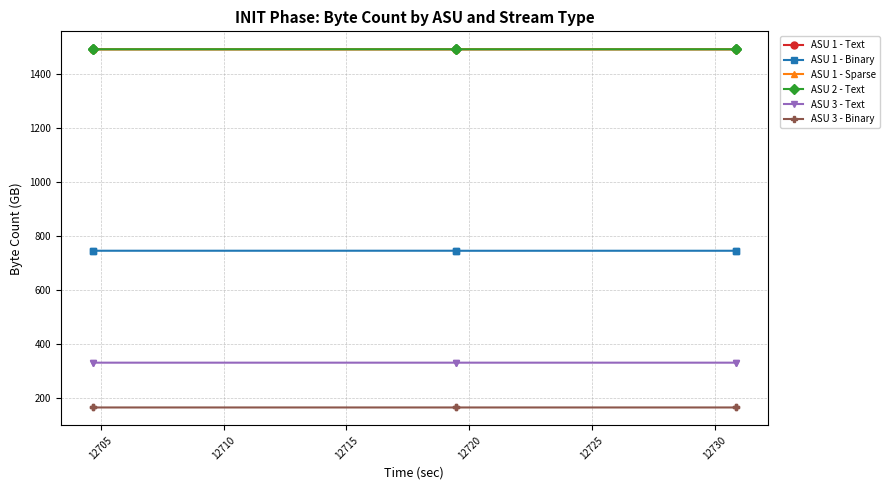

What is the average value of the ASU 3 - Binary series?

165.6